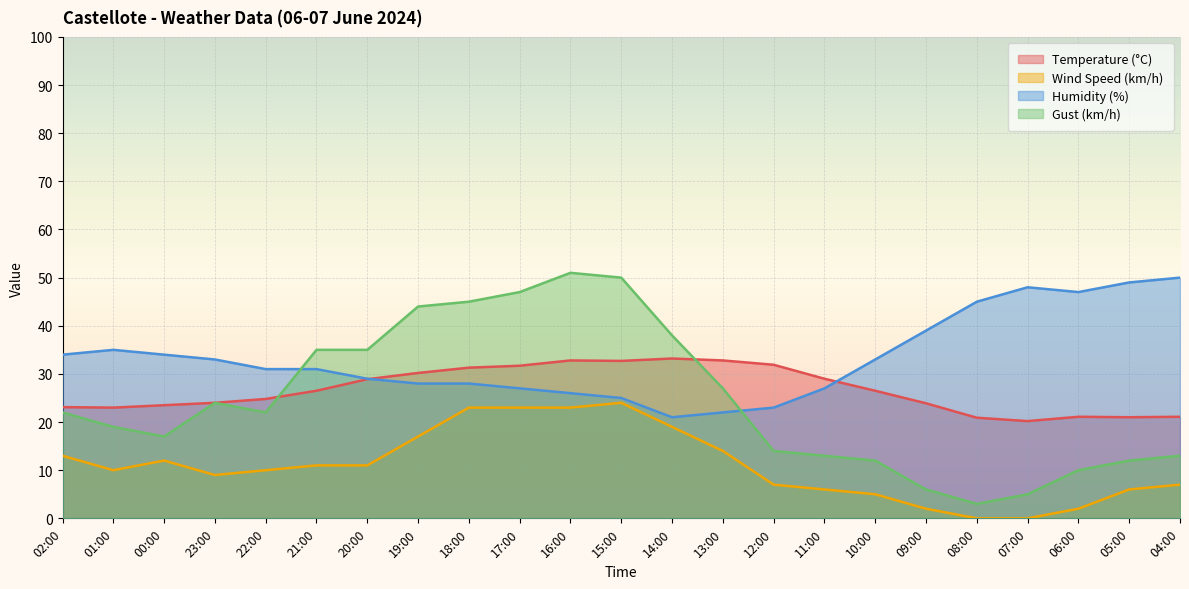

True or false: Temperature (°C) has more than 1 interior local peaks.

True